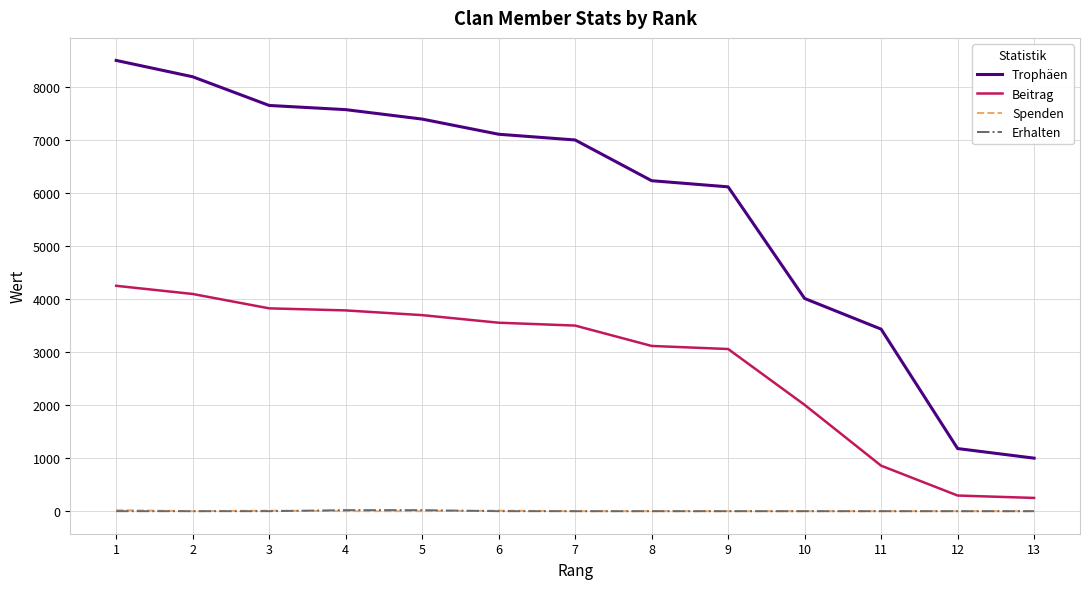

The value of Trophäen at 4 is 7572. True or false?

True